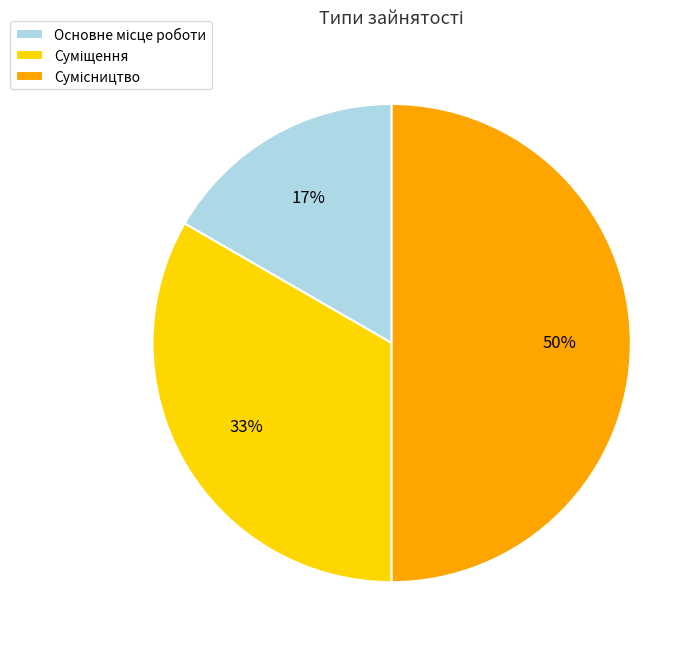

To the nearest percent, what is the average slice percentage?

33%